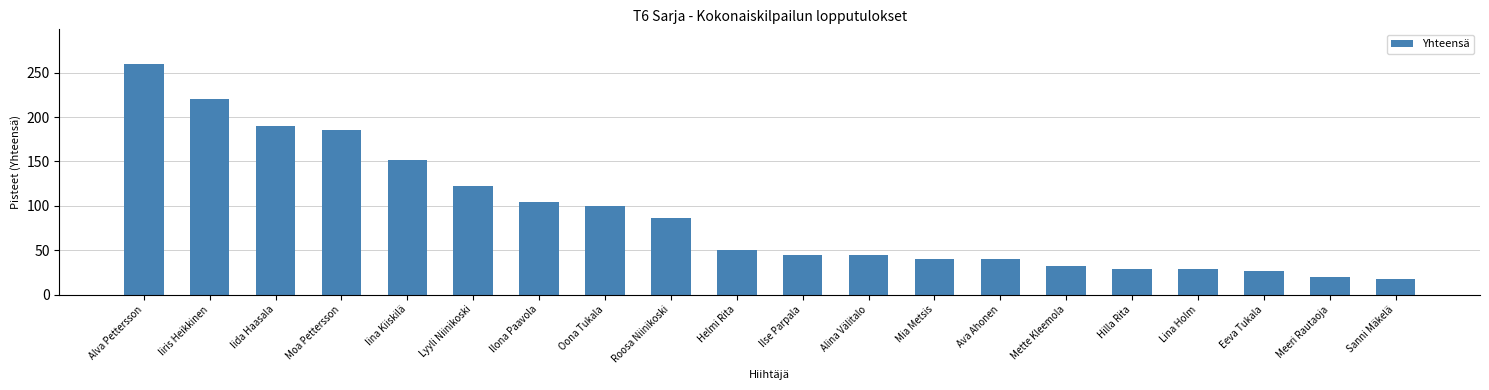

What is the sum of all values?

1793